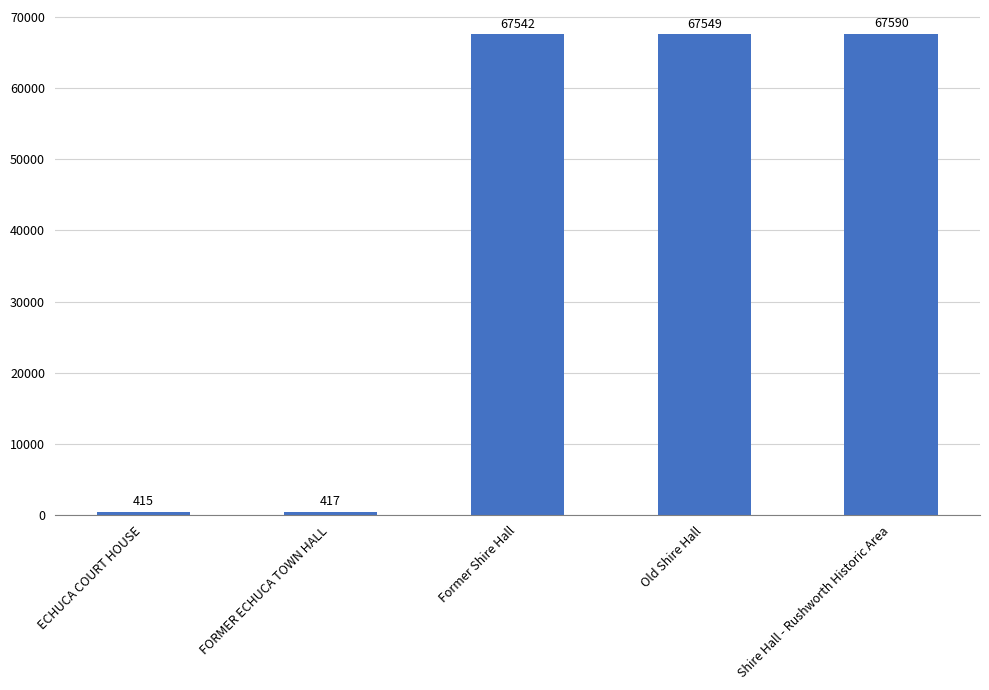

What is the difference between the values at Former Shire Hall and Shire Hall - Rushworth Historic Area?

48